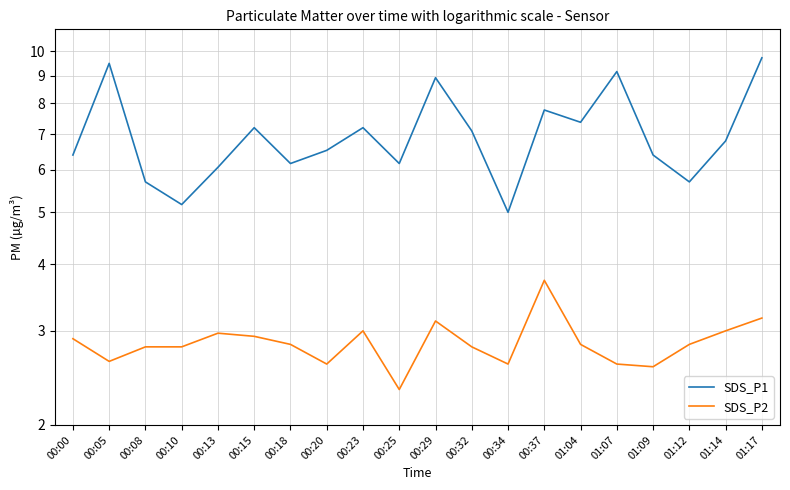

What is the difference between the SDS_P1 values at 01:17 and 01:04?

2.4